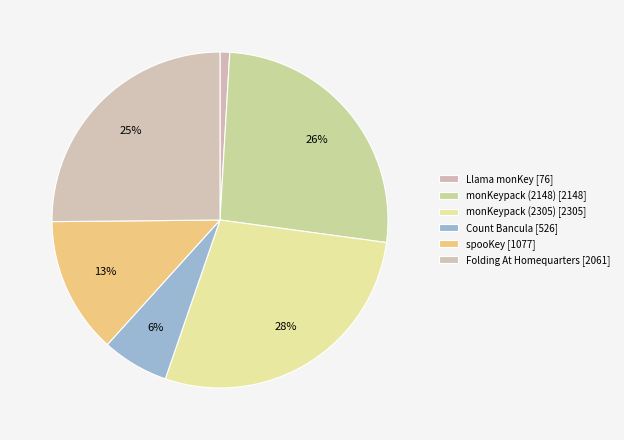

To the nearest percent, what is the average slice percentage?

17%